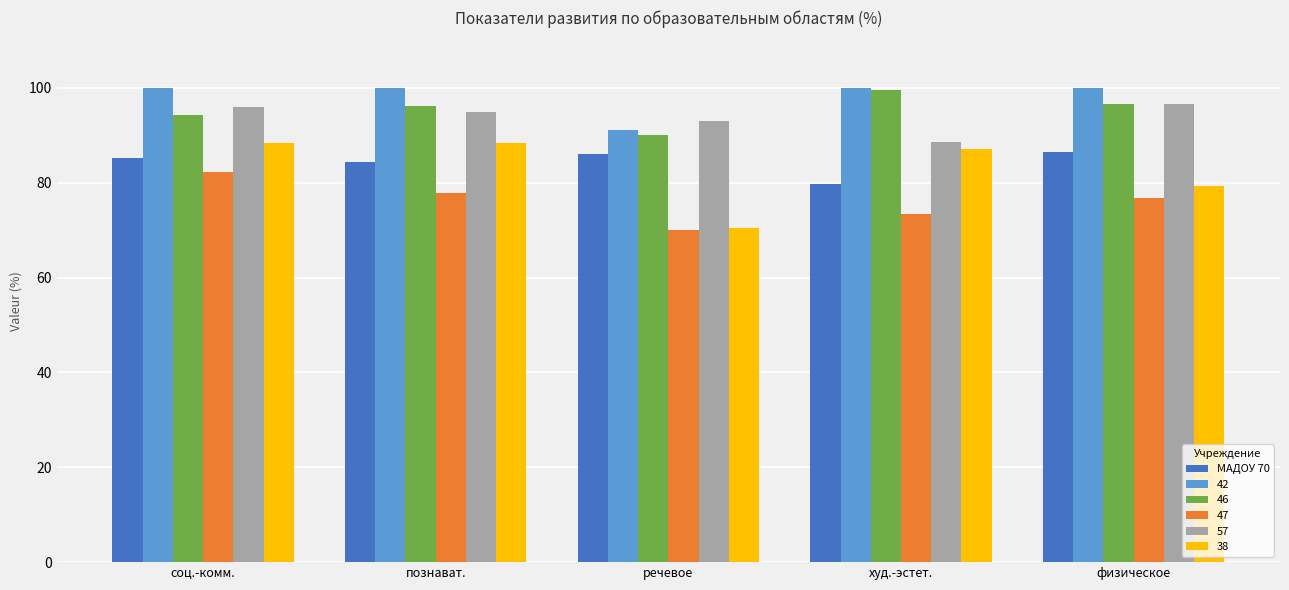

What is the difference between the second highest and second lowest values in the 47 series?

4.4